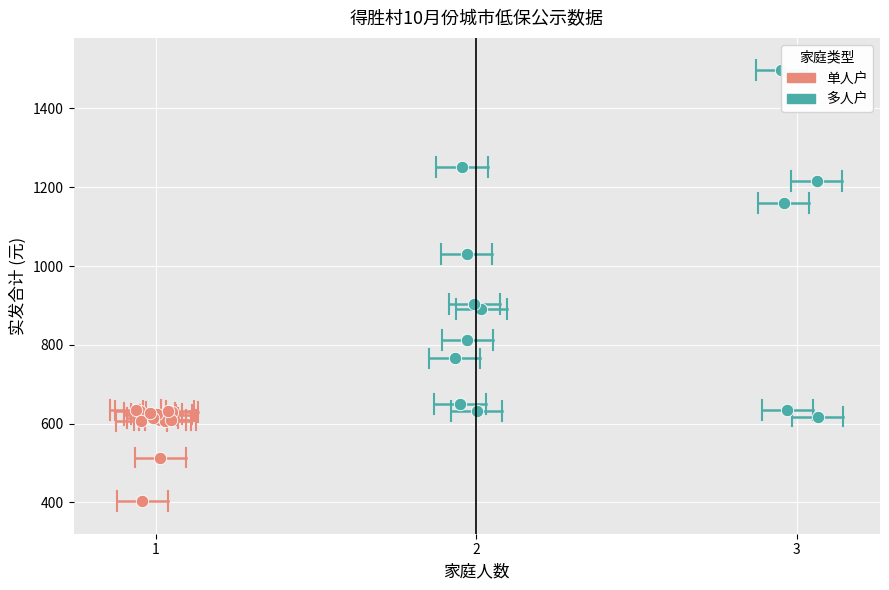

Which series reaches the minimum Y coordinate?

单人户